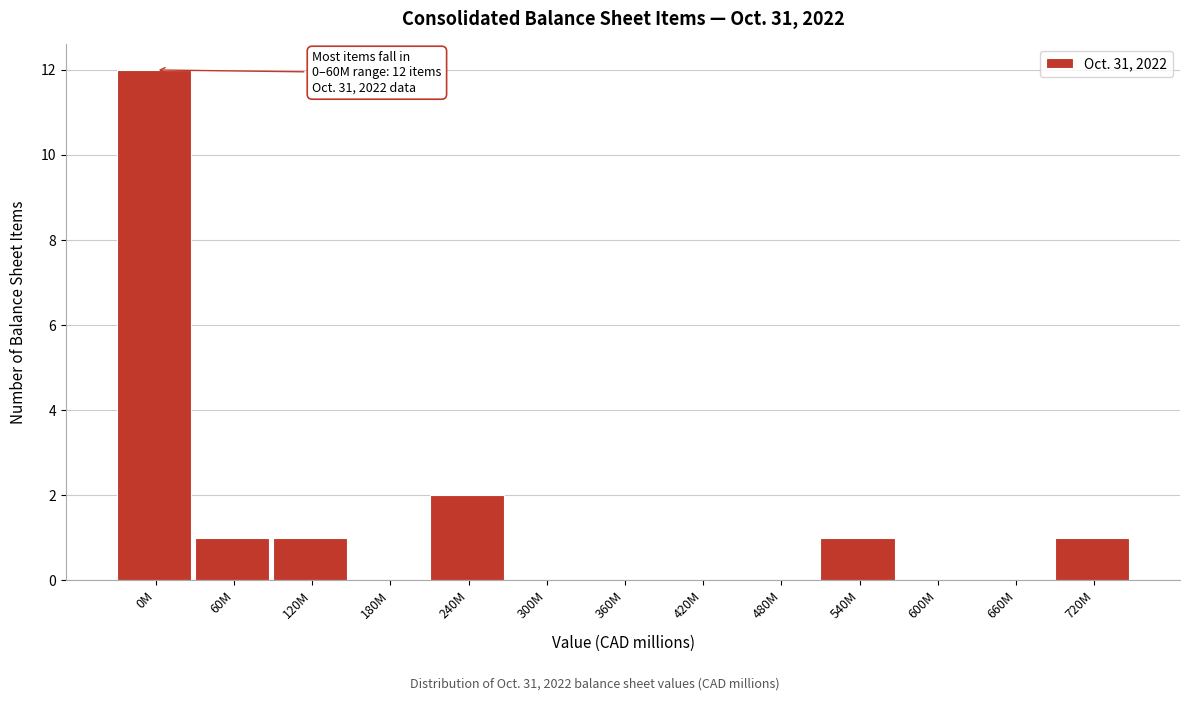

Reading left to right, what are all the values shown in this chart?

0M=12	60M=1	120M=1	180M=0	240M=2	300M=0	360M=0	420M=0	480M=0	540M=1	600M=0	660M=0	720M=1